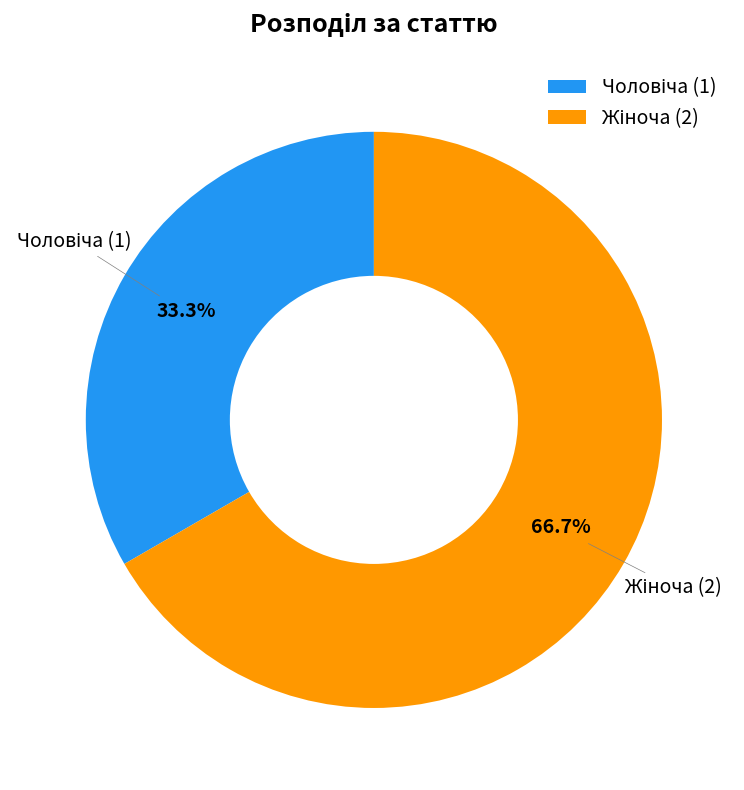

Does any single category account for the majority?

Yes